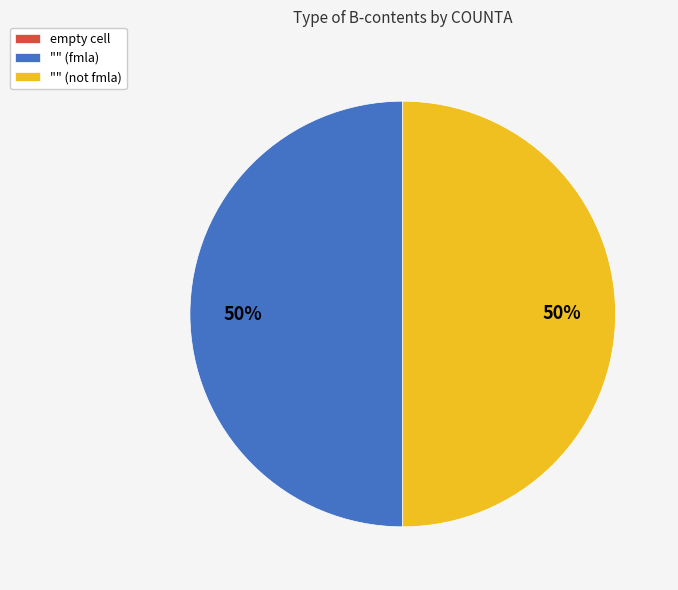

Is the sum of "" (fmla) and "" (not fmla) greater than half?

Yes